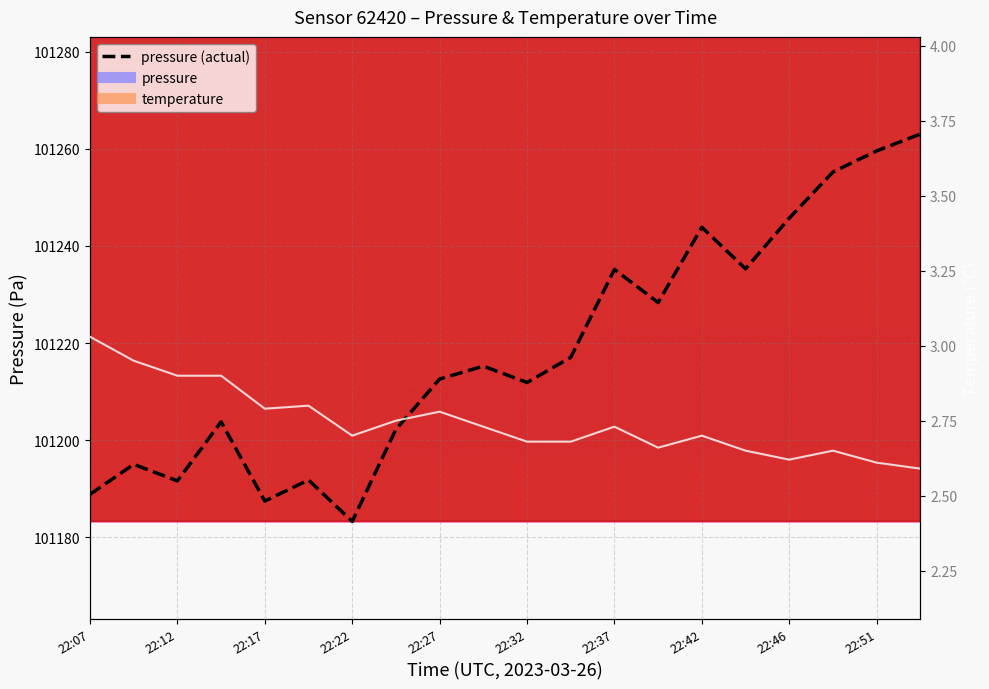

Which category has the highest value in the pressure (actual) series?

19